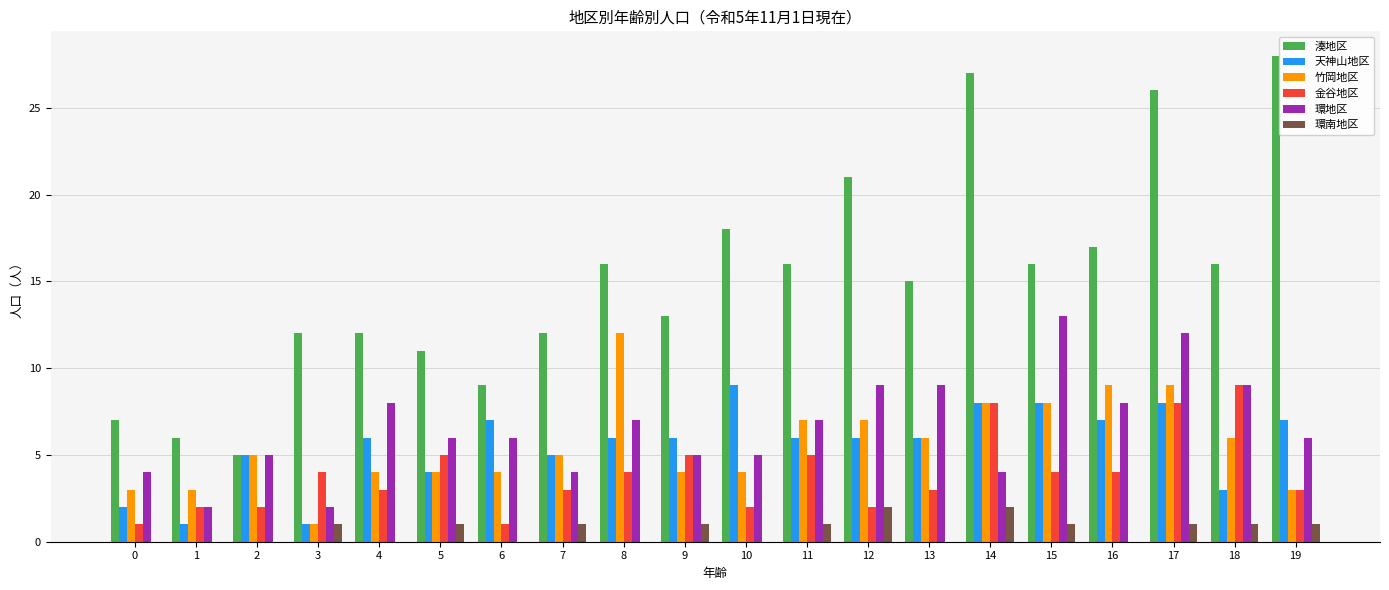

What is the approximate value of 湊地区 at 18?

16